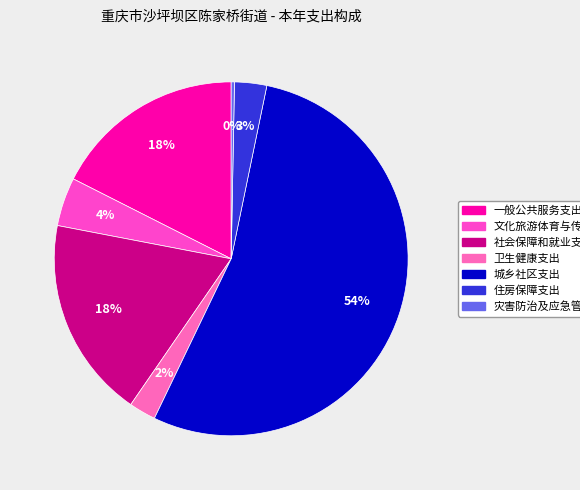

Does 城乡社区支出 account for over 50% of the chart?

Yes